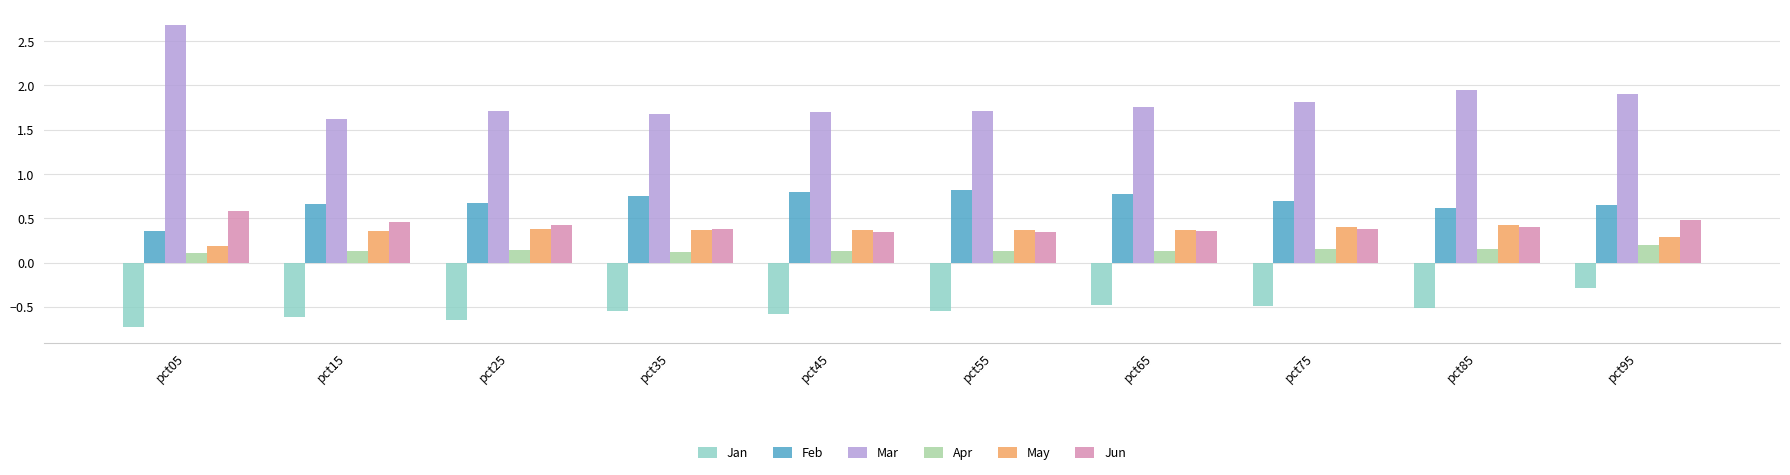

How many groups of bars are there?

10